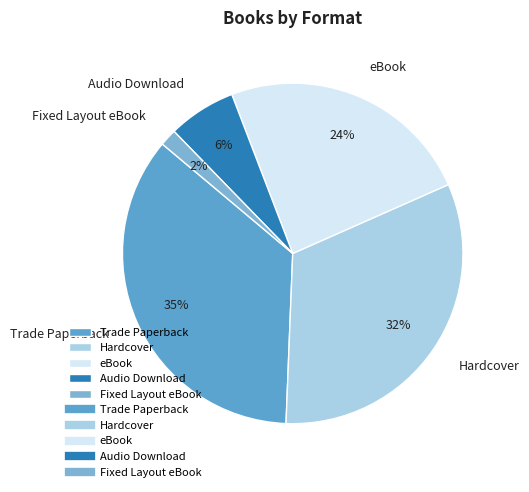

Which has a higher value, Fixed Layout eBook or eBook?

eBook